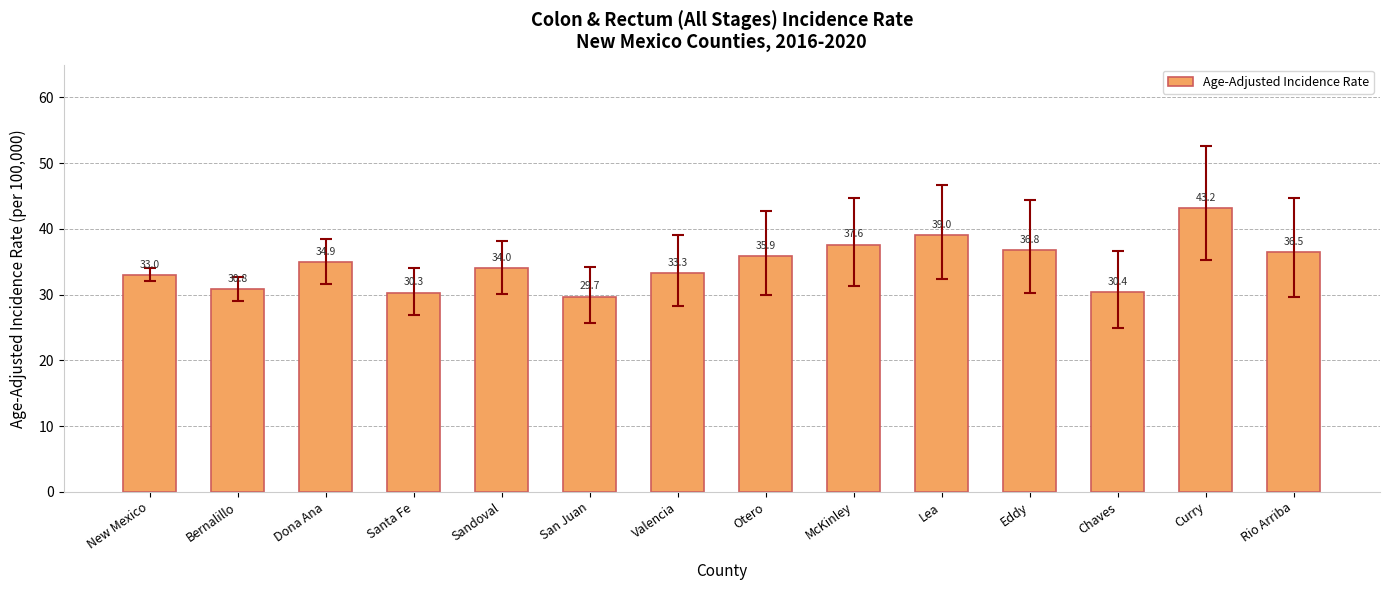

How many bars are there in total?

14